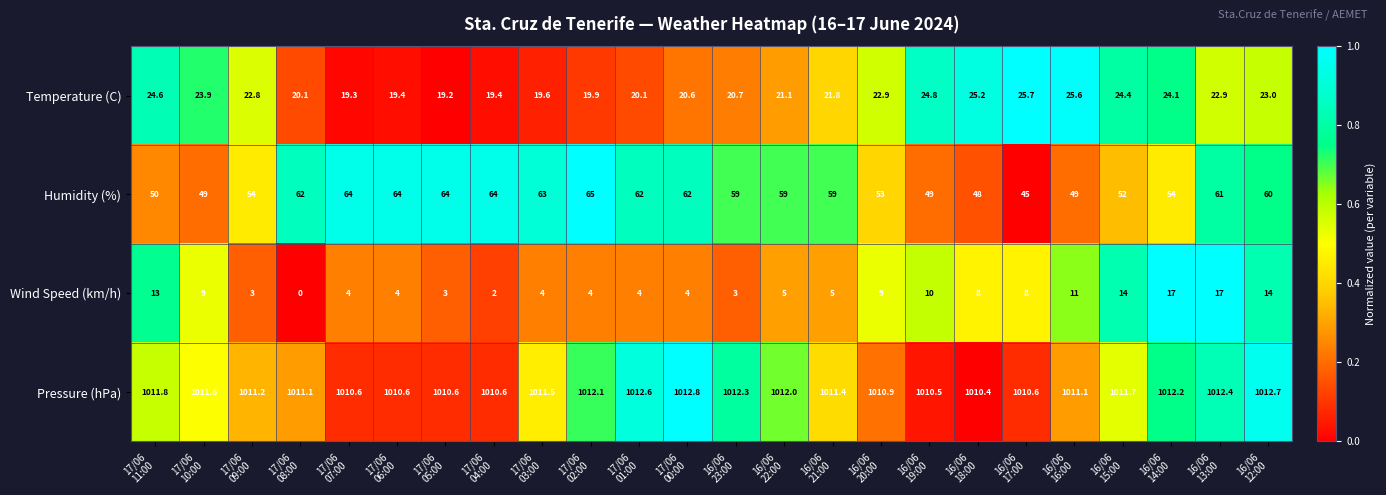

Which series changed the most between 17/06
04:00 and 16/06
22:00?

Humidity (%)